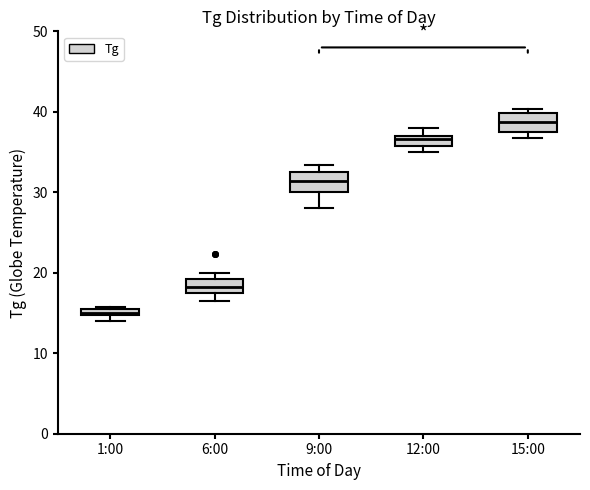

Where is the upper edge of the box for 6:00 on the y-axis? The values are not printed on the chart, so give them approximately, as read against the axis.

19